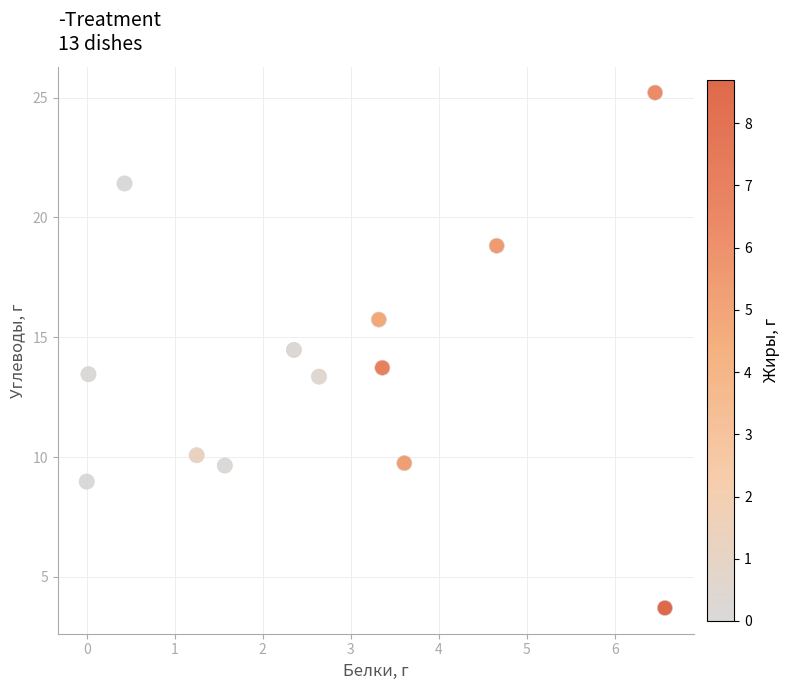

What is the range of Y values (max minus min)?

21.5